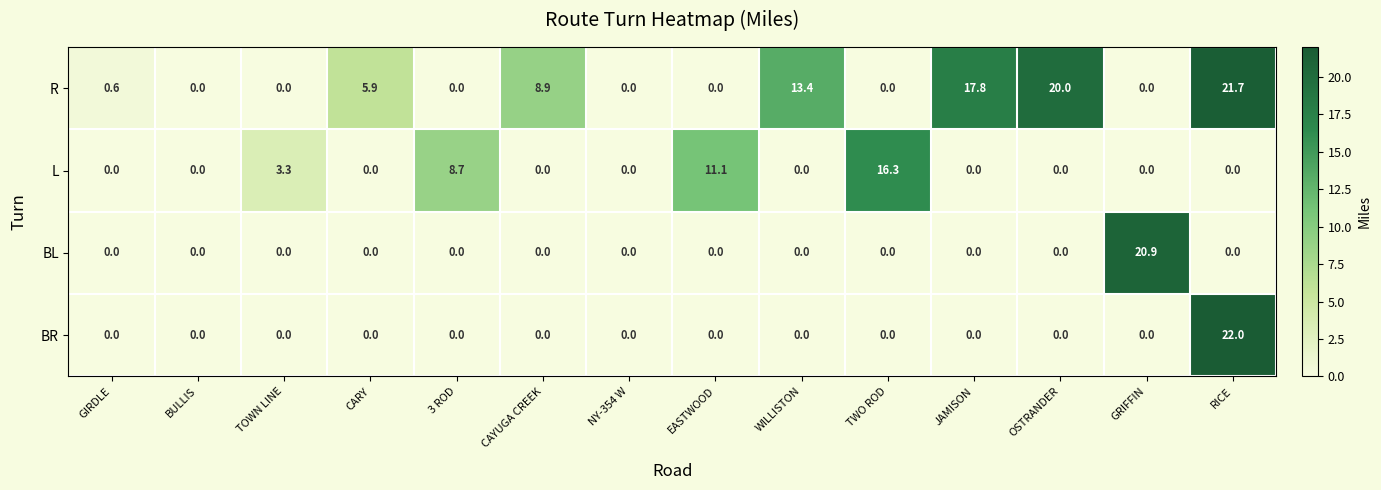

Is it true that BL equals 0.0 at GIRDLE?

True